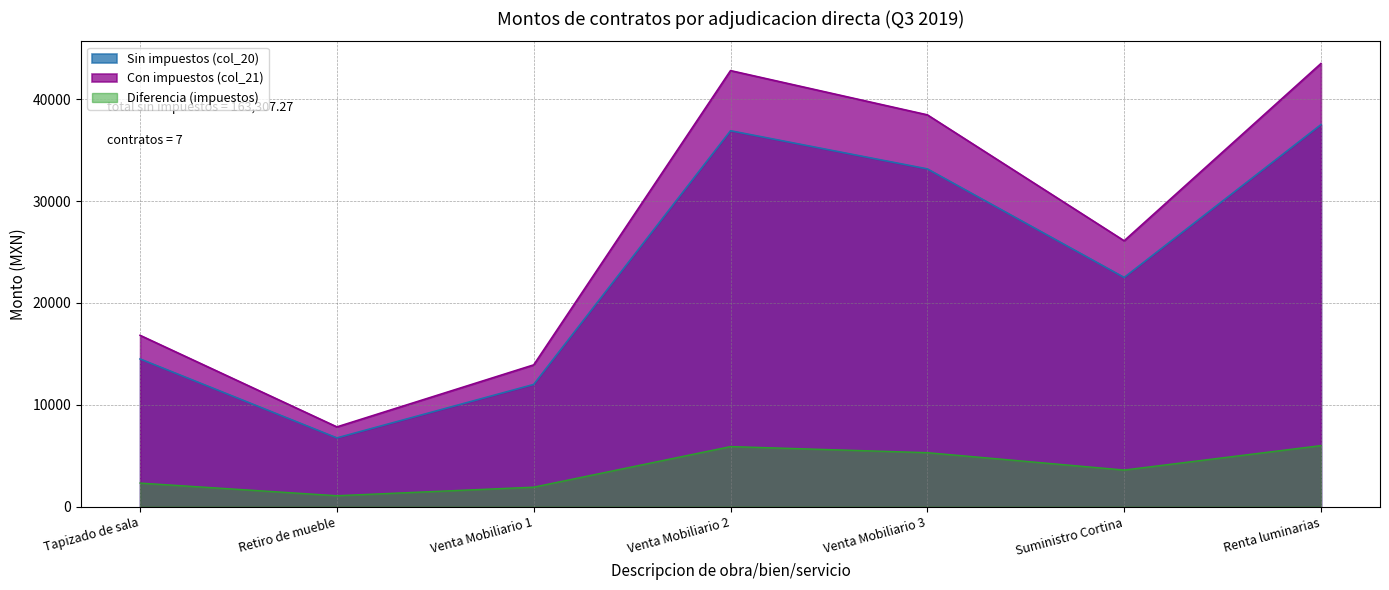

Where is Con impuestos (col_21) nearest to the value 25665?

Suministro Cortina